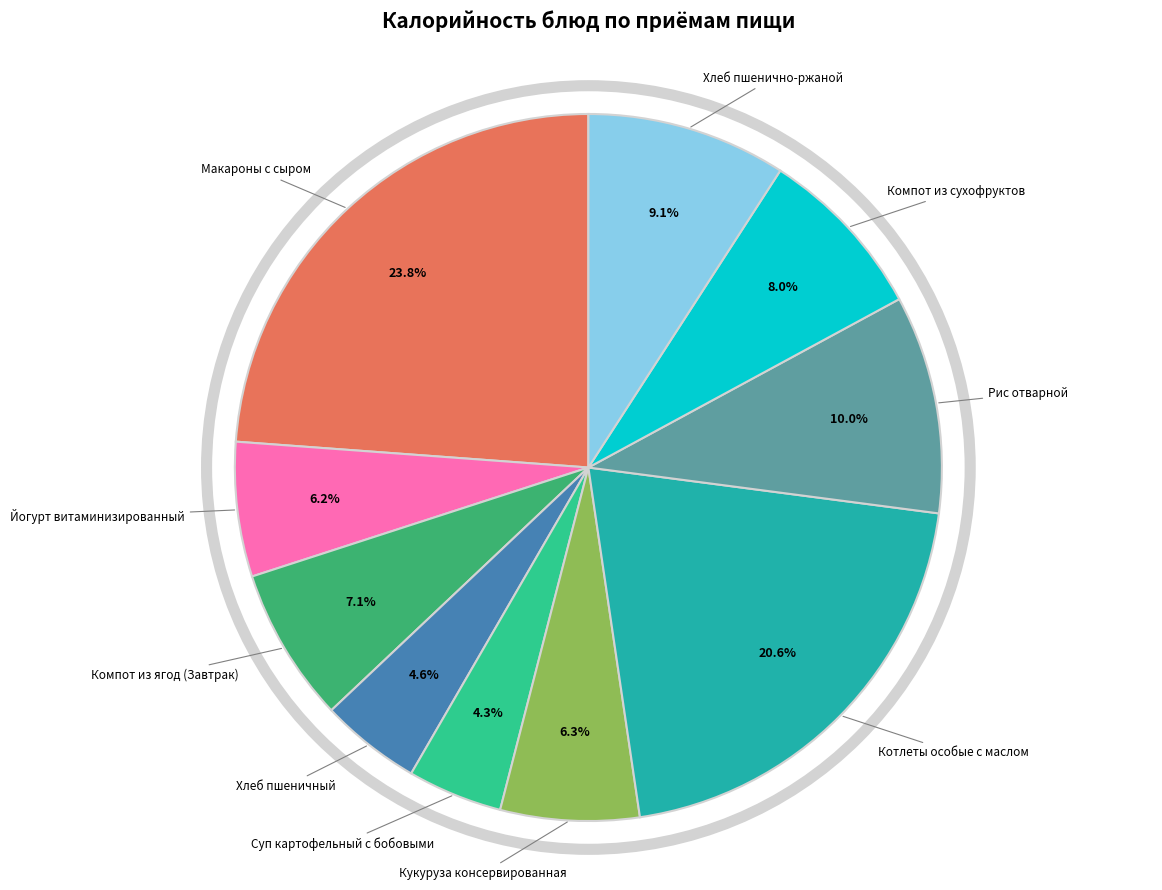

Count the number of slices in the pie.

10